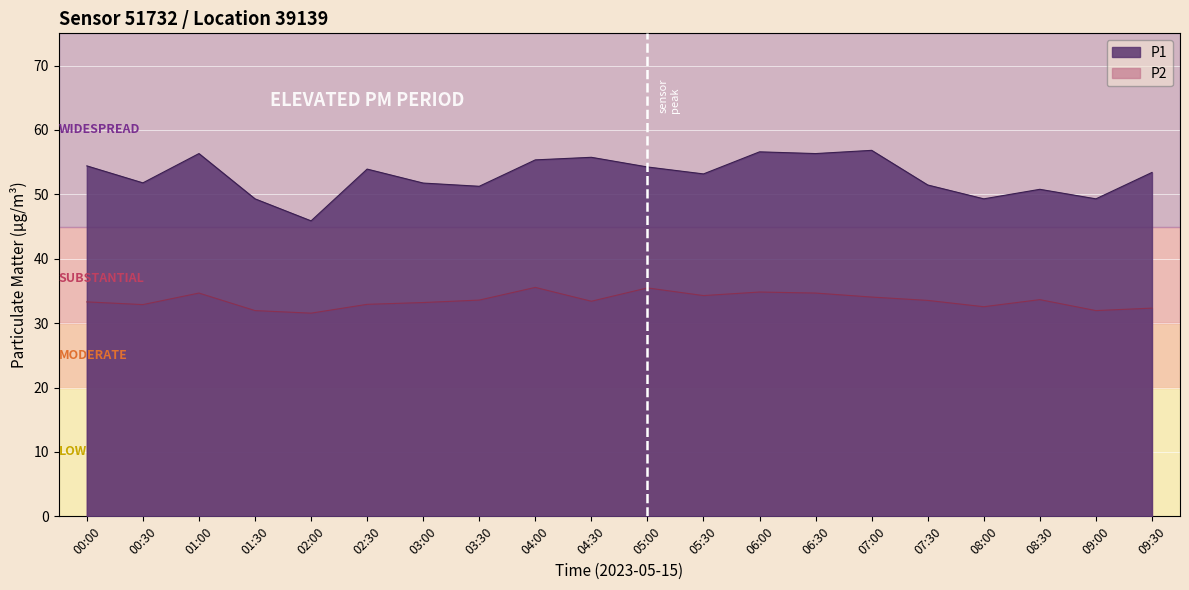

Which series has the largest range (max minus min)?

P1